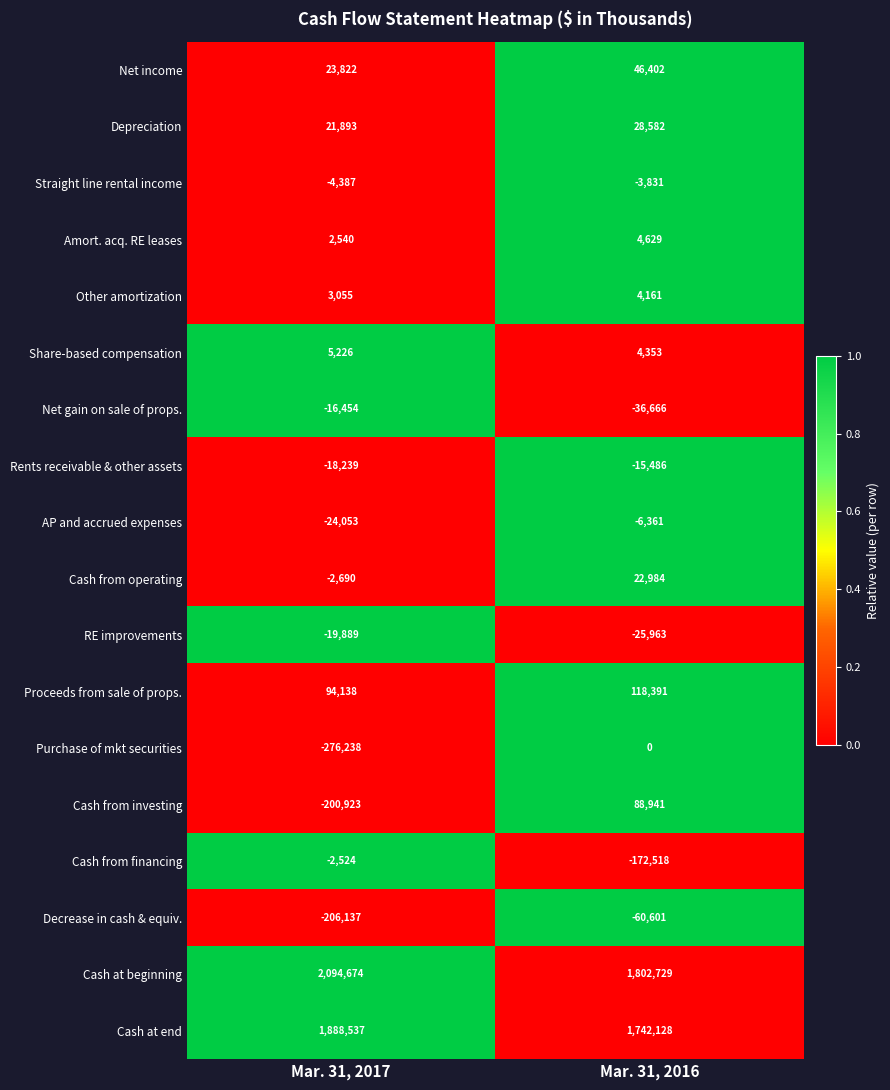

How many distinct data groups are displayed?

18